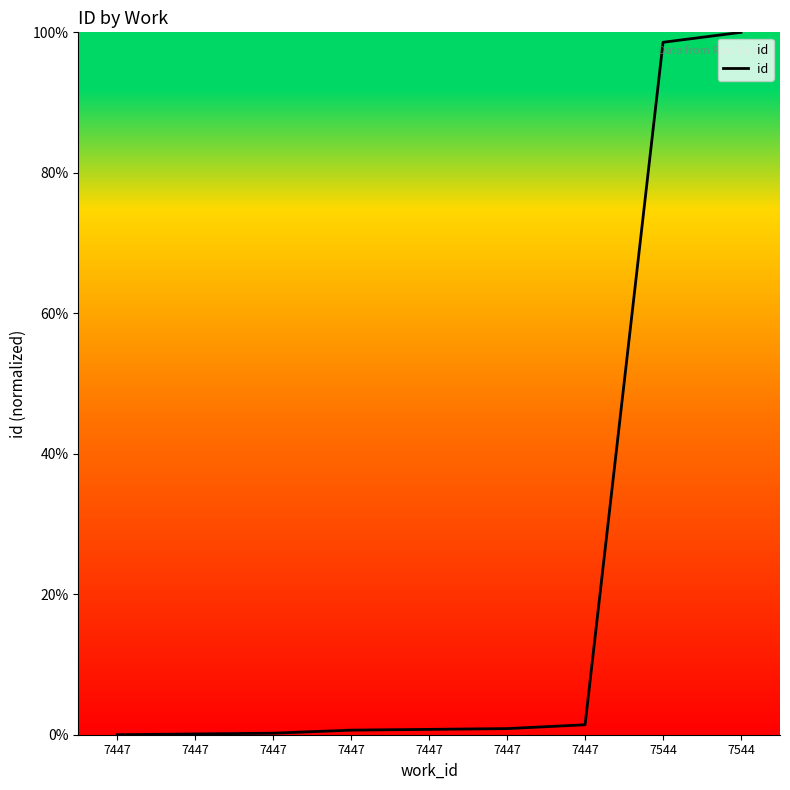

What is the difference between the values at 7447 and 7447?

1.4